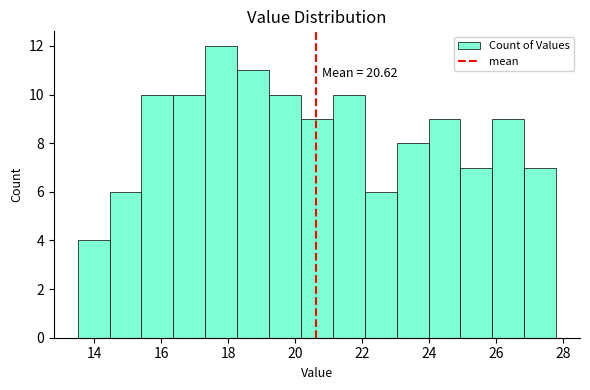

Over which range of the x-axis is the bar tallest?

17.4 to 18.2